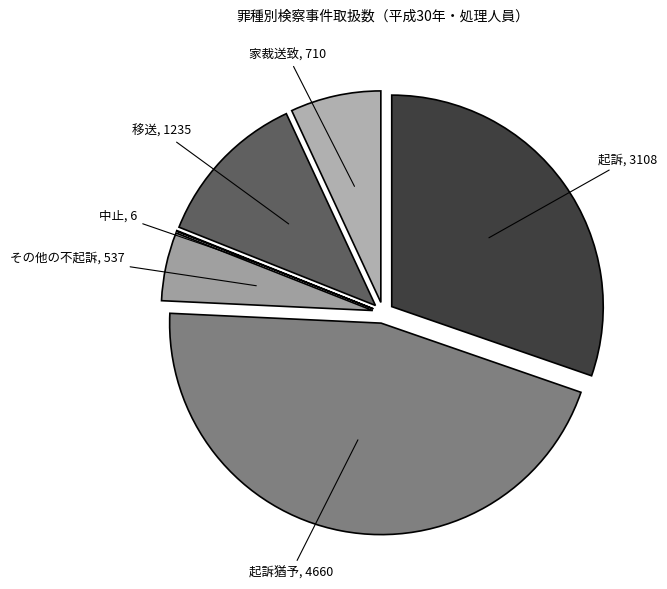

How many slices are in this pie chart?

6